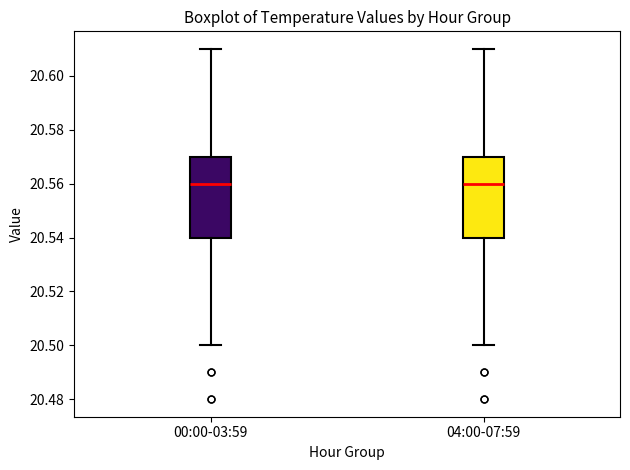

Where does the median line of the box for 00:00-03:59 sit on the y-axis? The values are not printed on the chart, so give them approximately, as read against the axis.

20.56